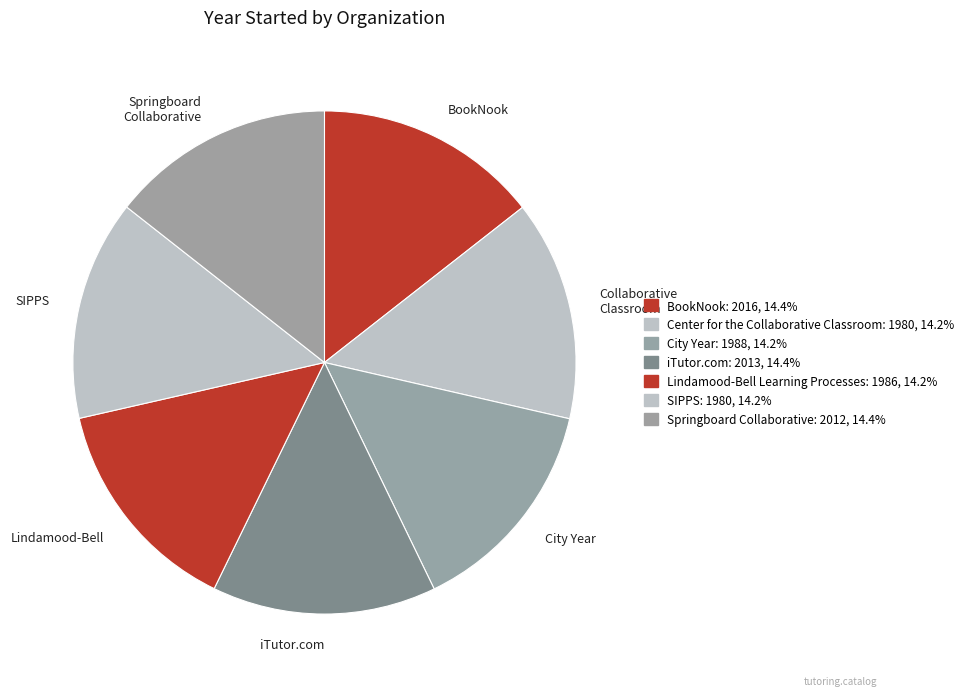

Does iTutor.com represent more than half of the total?

No